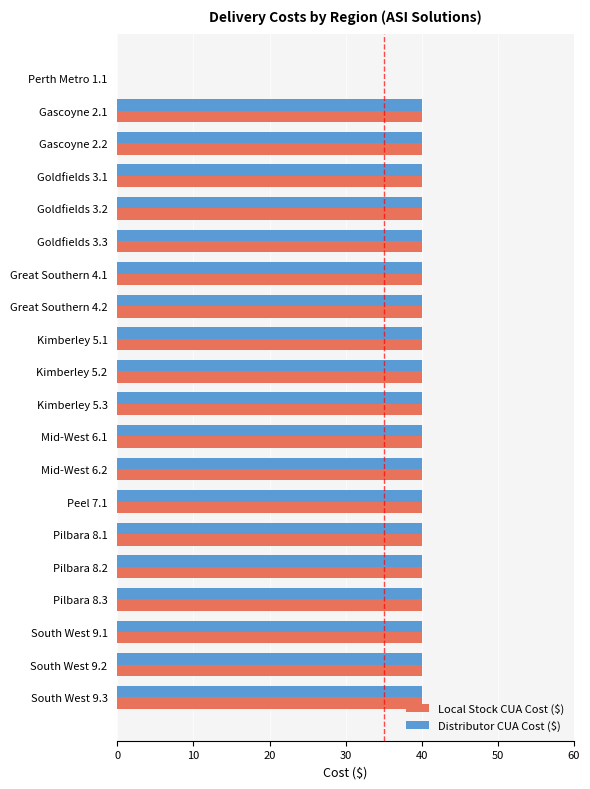

What is the sum of the Distributor CUA Cost ($) values at Mid-West 6.2 and South West 9.1?

80